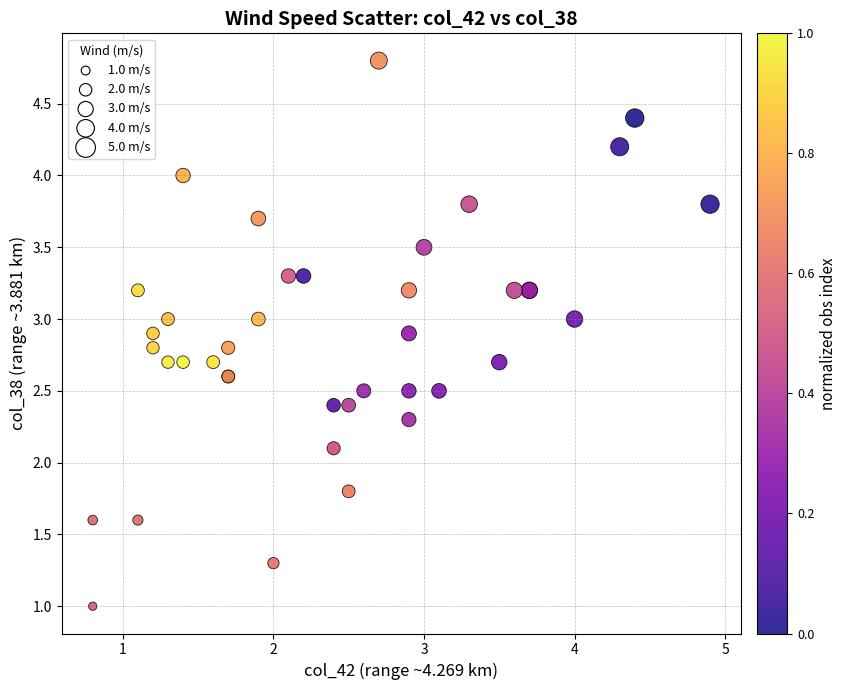

What Y value in the scatter plot is closest to 2?

2.1